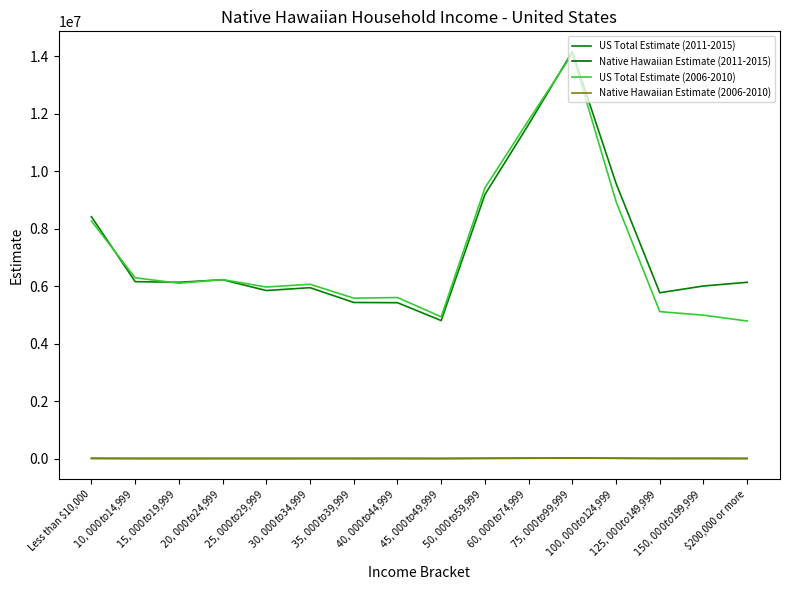

Reading right to left, list all the values displayed in this chart.

US Total Estimate (2011-2015): 6139038	6010418	5775363	9581177	14166538	11634324	9192915	4807116	5428388	5436927	5951926	5852048	6227524	6139644	6161477	8421482
Native Hawaiian Estimate (2011-2015): 6328	8496	7748	14270	19176	14873	11118	4873	6027	6004	6169	5873	6730	5608	6628	9451
US Total Estimate (2006-2010): 4790843	4993775	5118616	8947140	14097295	11780018	9421693	4937751	5608270	5586881	6070164	5973676	6232948	6107790	6294748	8274388
Native Hawaiian Estimate (2006-2010): 4771	6934	7130	12657	19533	14953	10294	4805	6965	6033	5962	5427	5426	5096	4843	9239